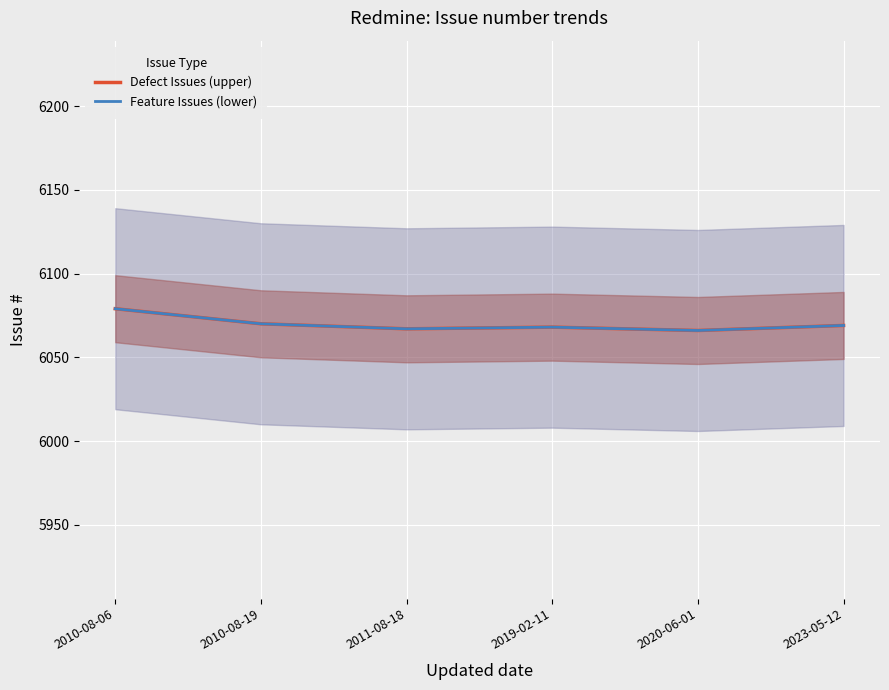

Which series changed the most between 2020-06-01 and 2023-05-12?

Defect Issues (upper)